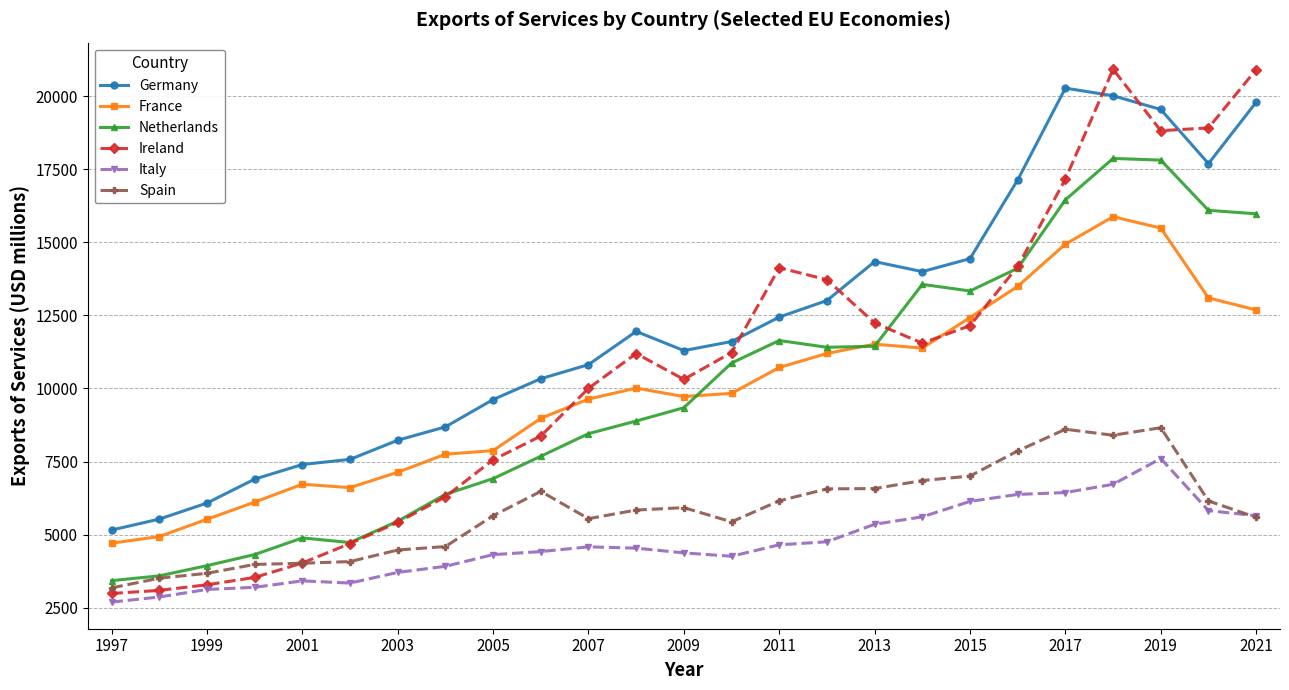

Which series has the widest spread of values?

Ireland